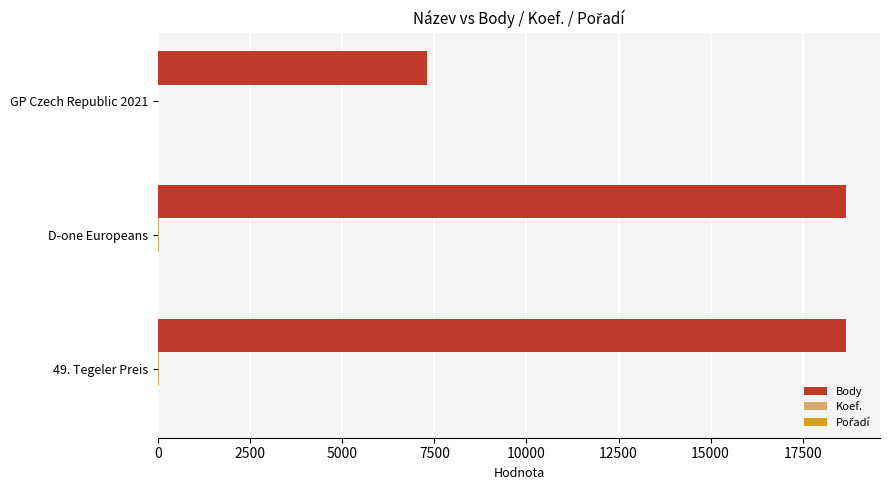

How many data points does each series have?

3